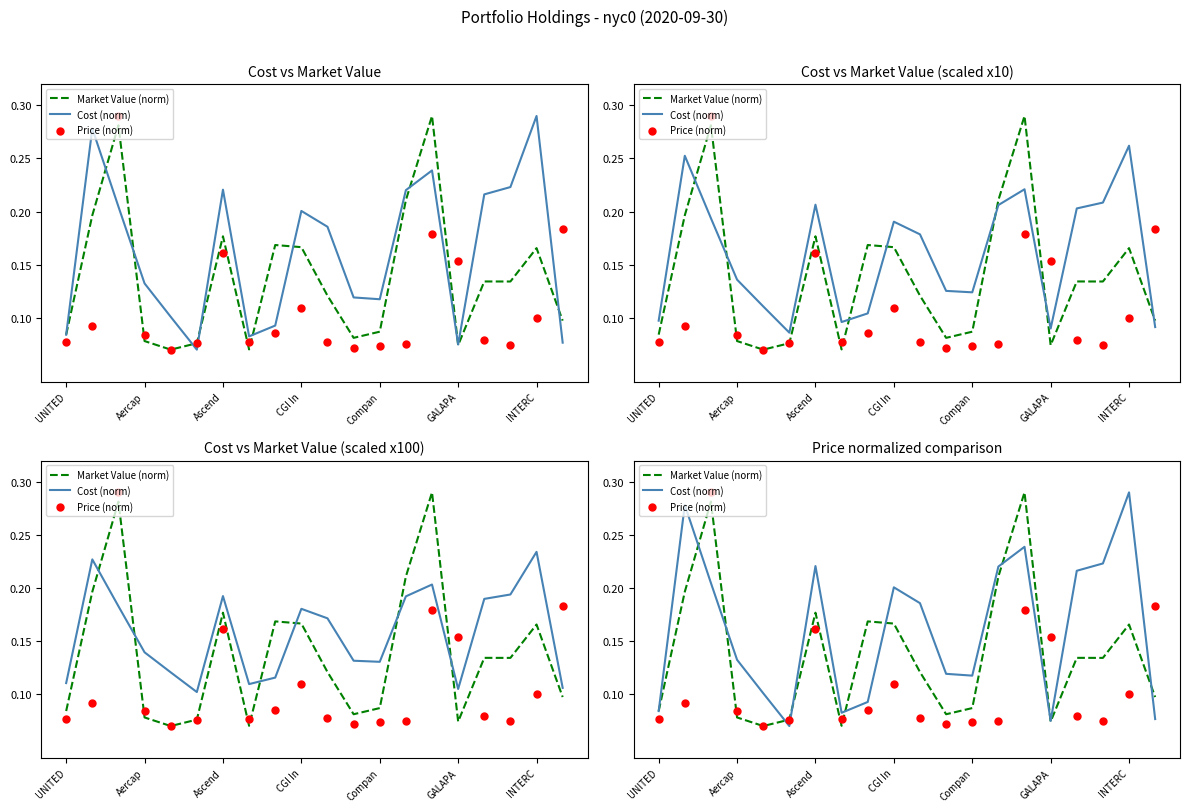

What is the total value across all series at Ascend?

0.6